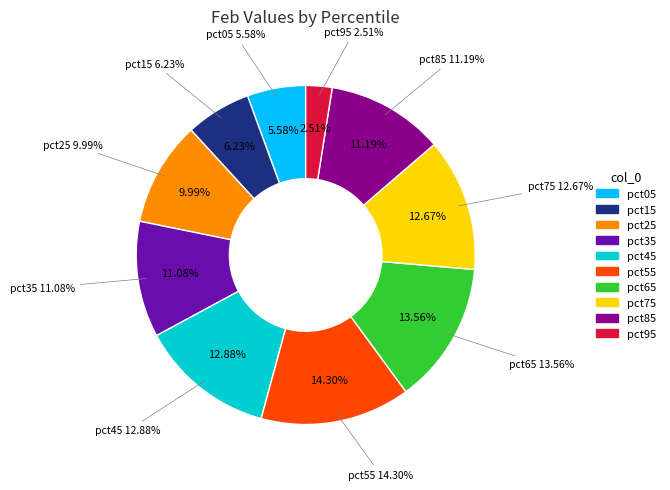

Which category has the smallest portion of the pie?

pct95